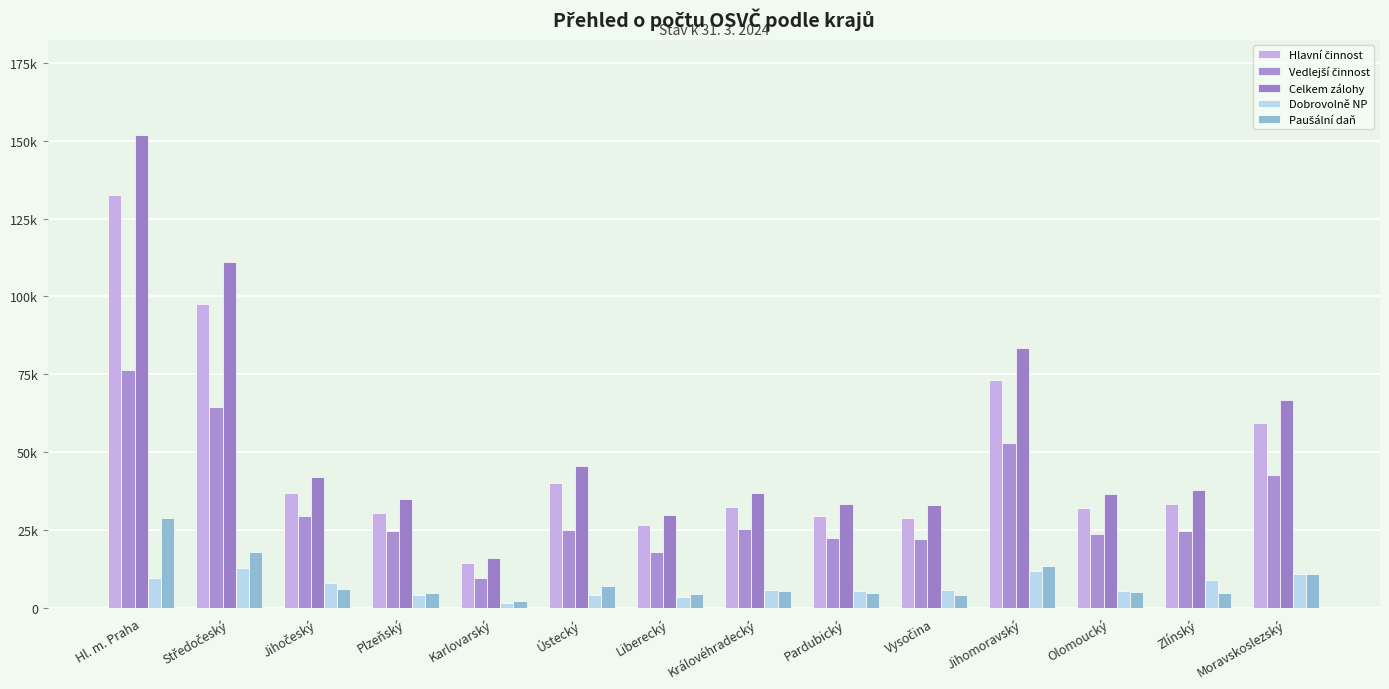

At which label does Celkem zálohy reach its minimum?

Karlovarský